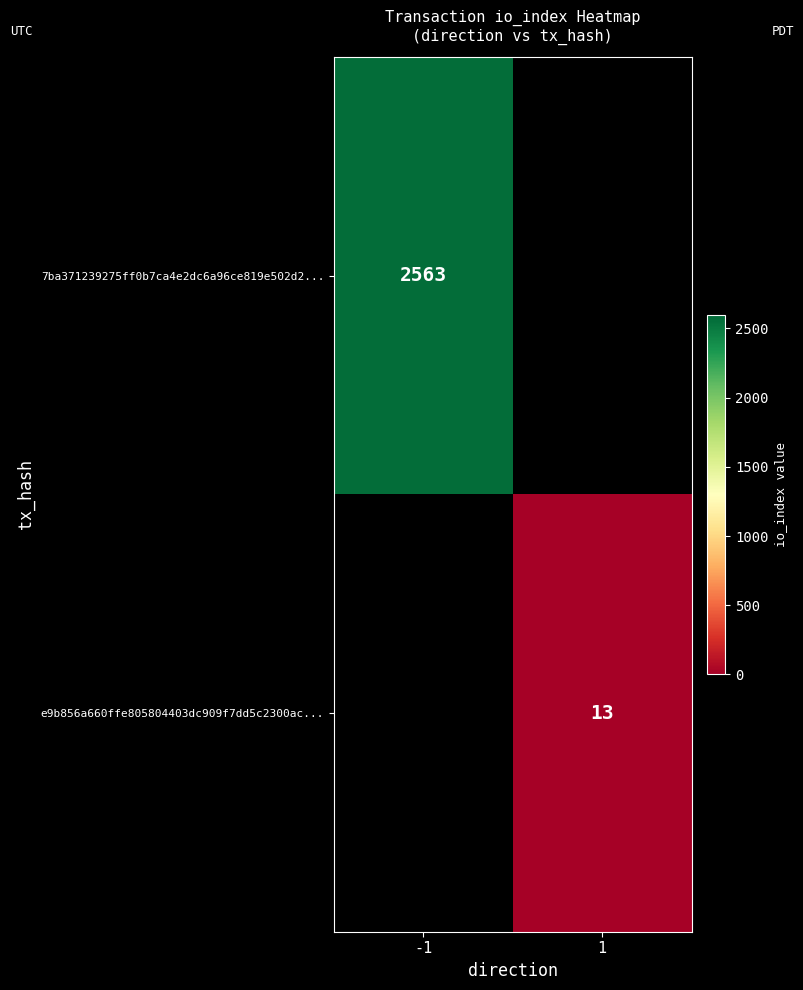

At how many categories does at least one series exceed 2007?

1